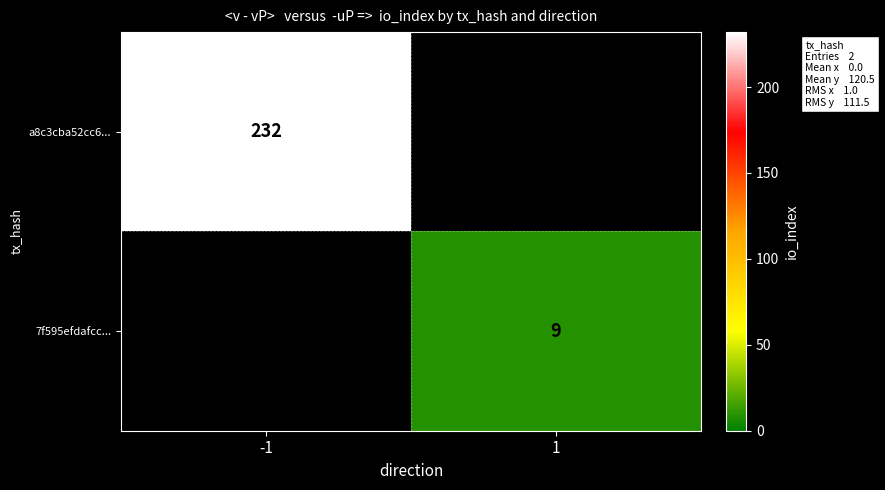

How many distinct data groups are displayed?

2